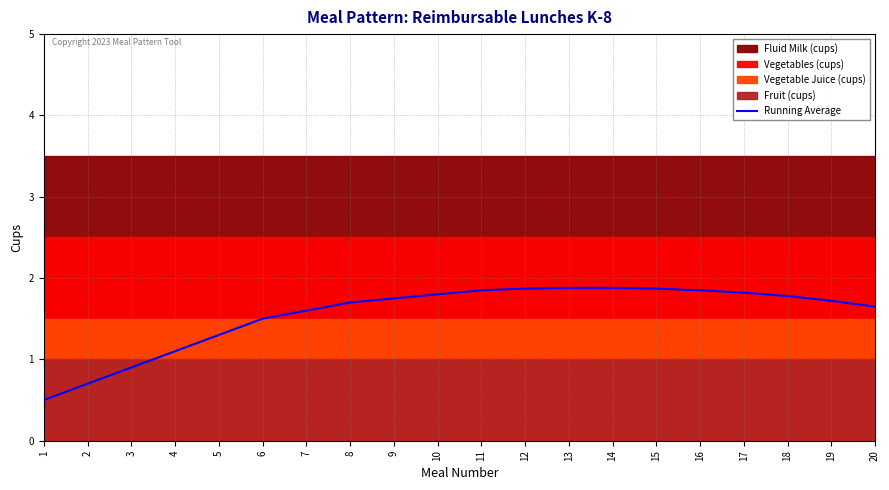

Count the number of values greater than 1.

17